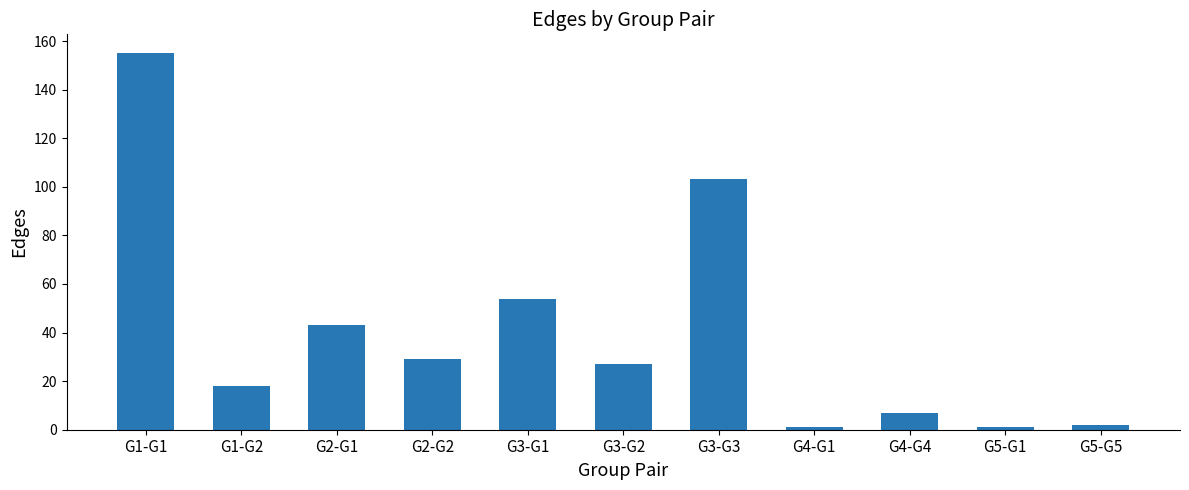

The value at G3-G3 is 103. True or false?

True